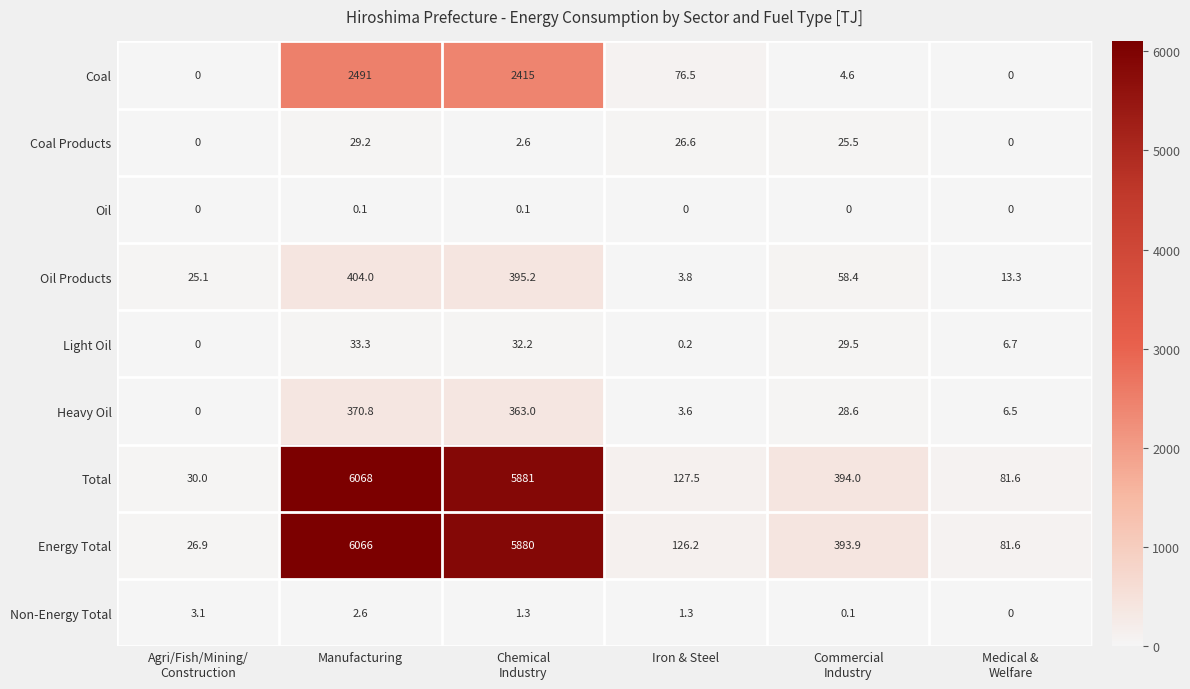

Where does the Heavy Oil series first go above 28?

Manufacturing